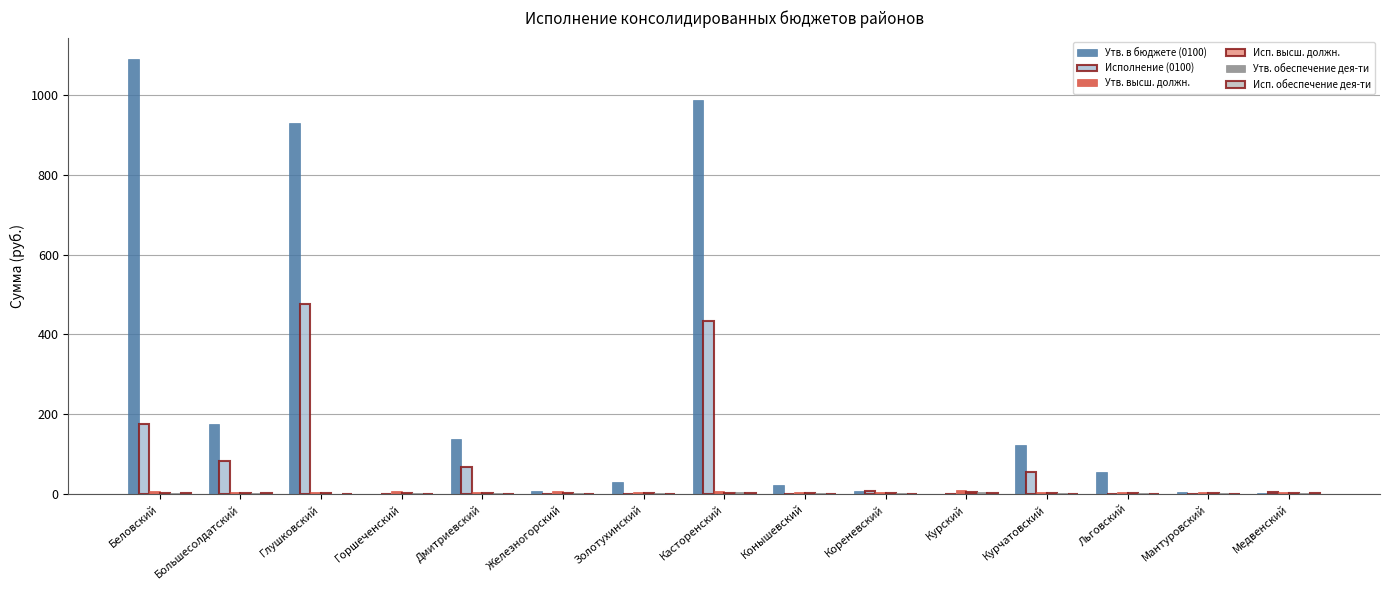

Rank the series by their maximum value, from highest to lowest.

Утв. в бюджете (0100), Исполнение (0100), Утв. высш. должн., Утв. обеспечение дея-ти, Исп. высш. должн., Исп. обеспечение дея-ти